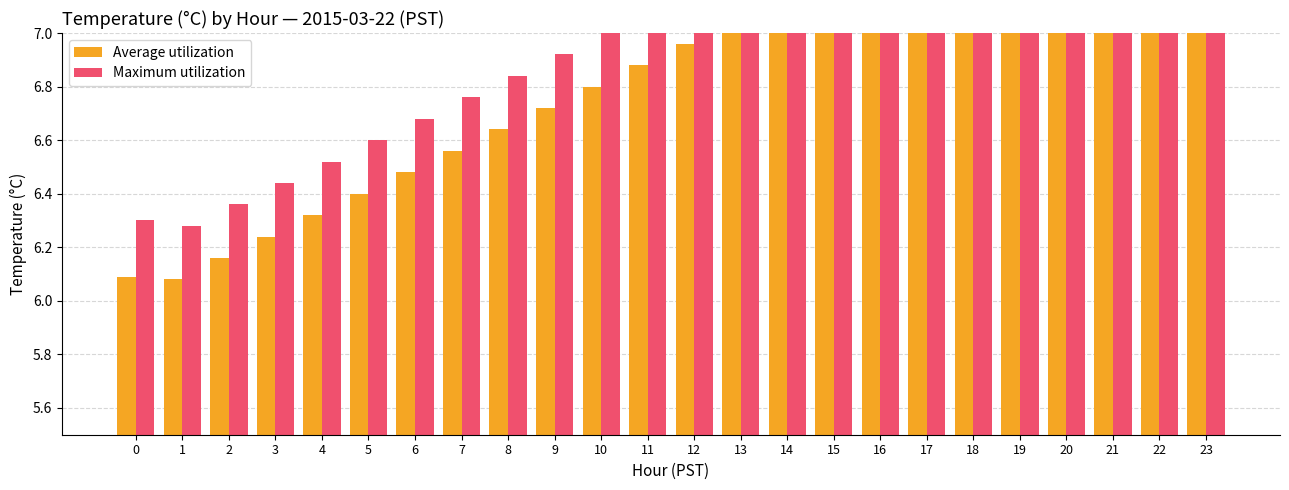

What is the approximate value of Average utilization at 18?

7.4